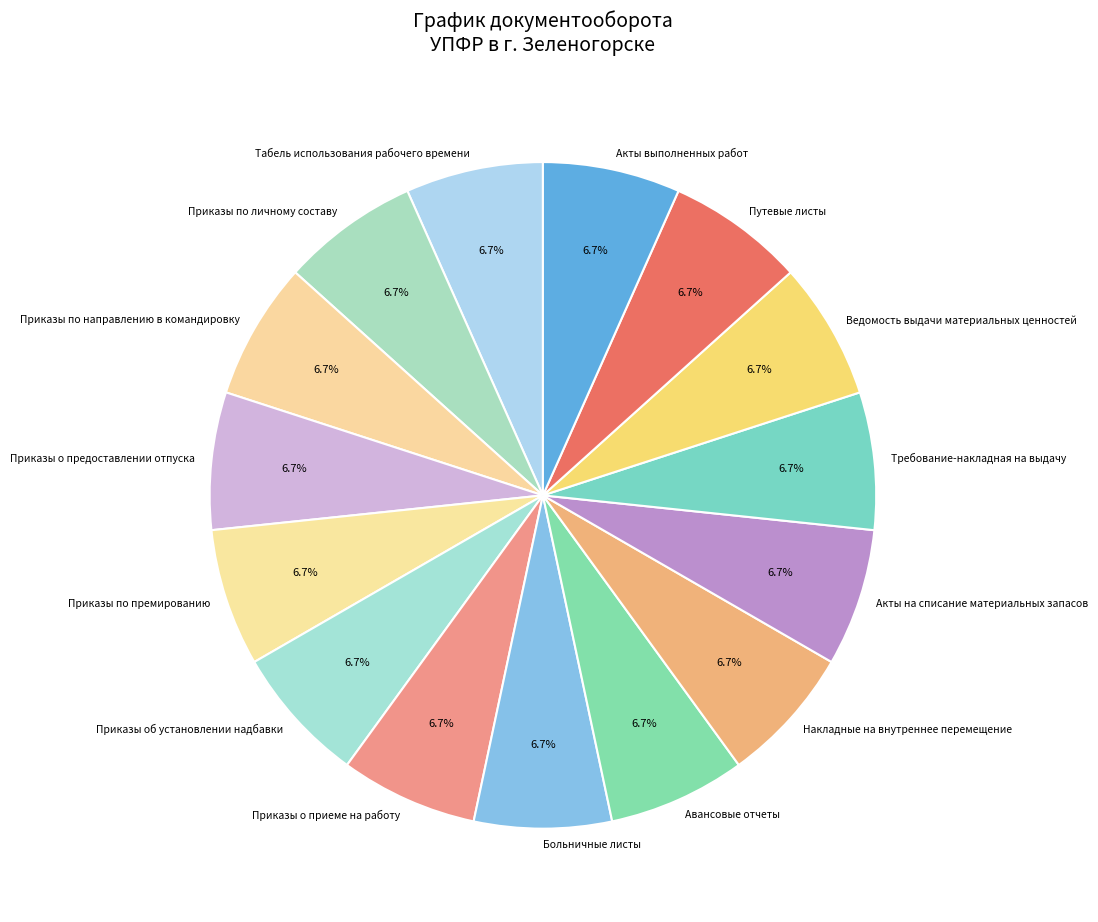

The Акты выполненных работ slice represents 1% of the pie. True or false?

False